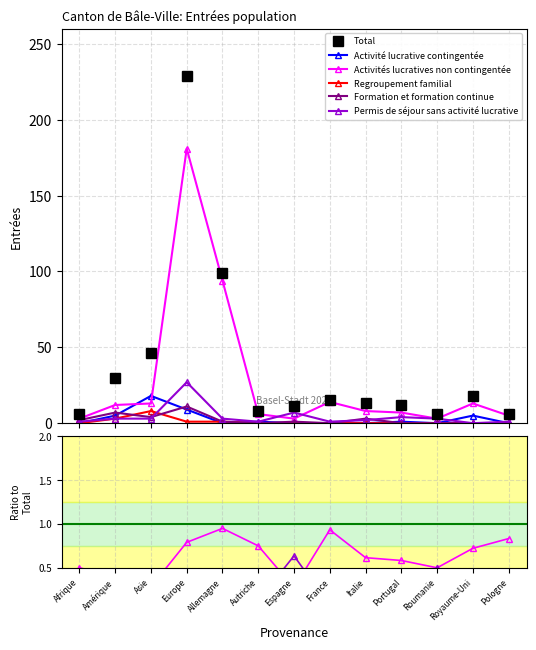

Which series has the largest total across all categories?

Total